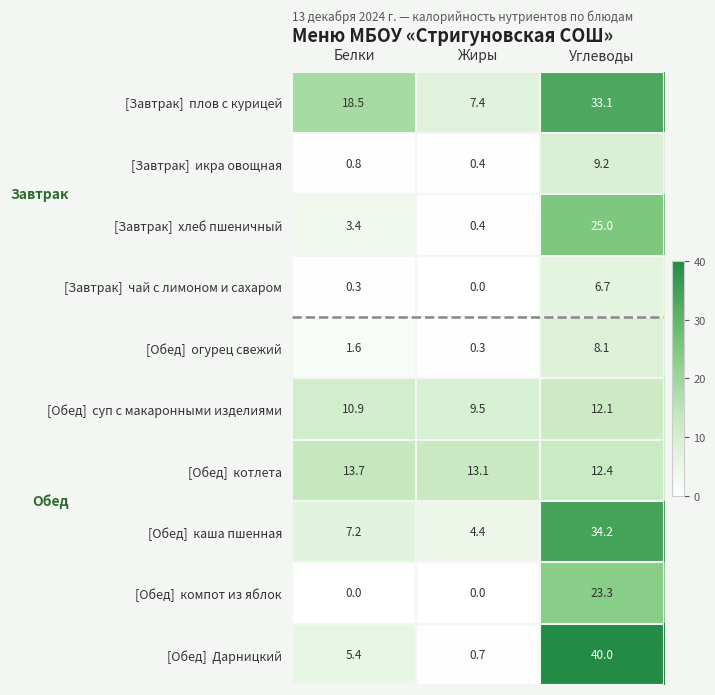

What is the total value across all series at Белки?

61.8